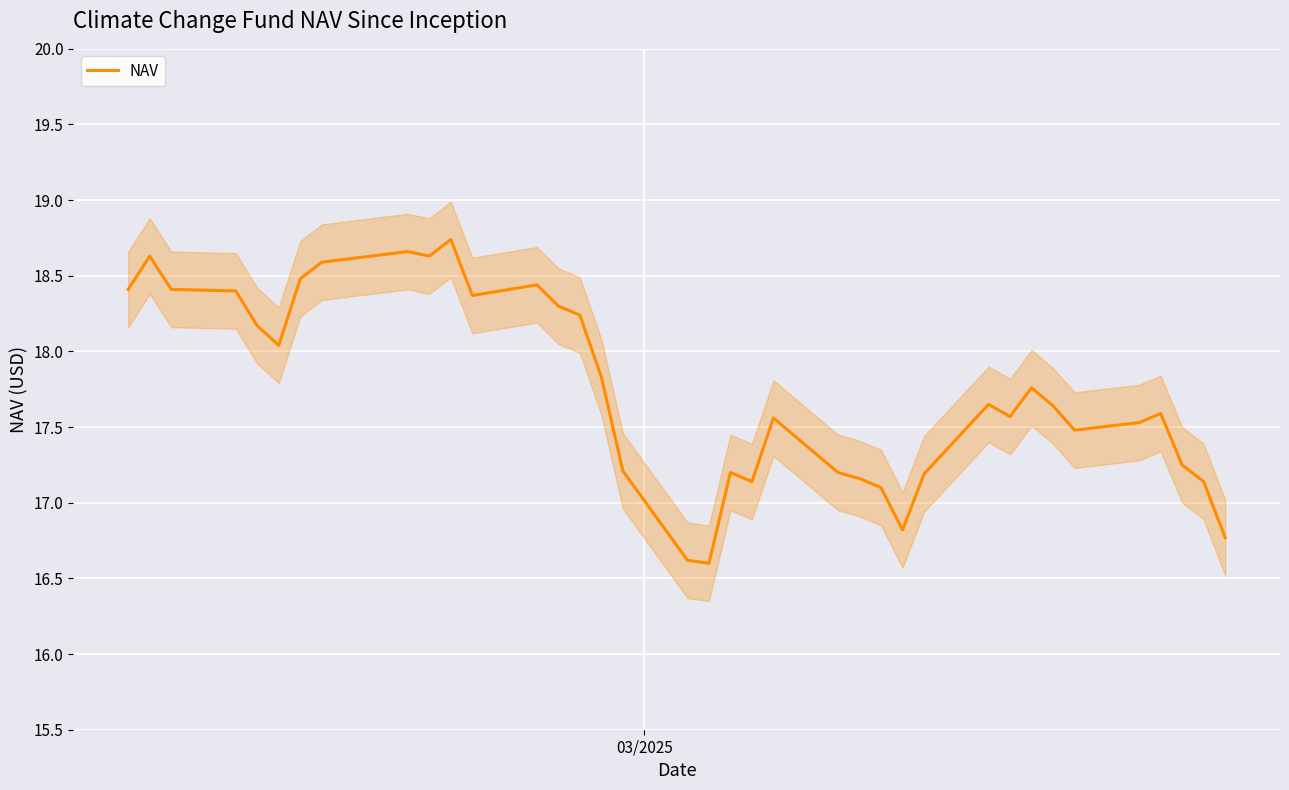

Reading left to right, list all the values displayed in this chart.

18.4	18.6	18.4	18.4	18.2	18.0	18.5	18.6	18.7	18.6	18.7	18.4	18.4	18.3	18.2	17.8	17.2	16.6	16.6	17.2	17.1	17.6	17.2	17.2	17.1	16.8	17.2	17.6	17.6	17.8	17.6	17.5	17.5	17.6	17.2	17.1	16.8